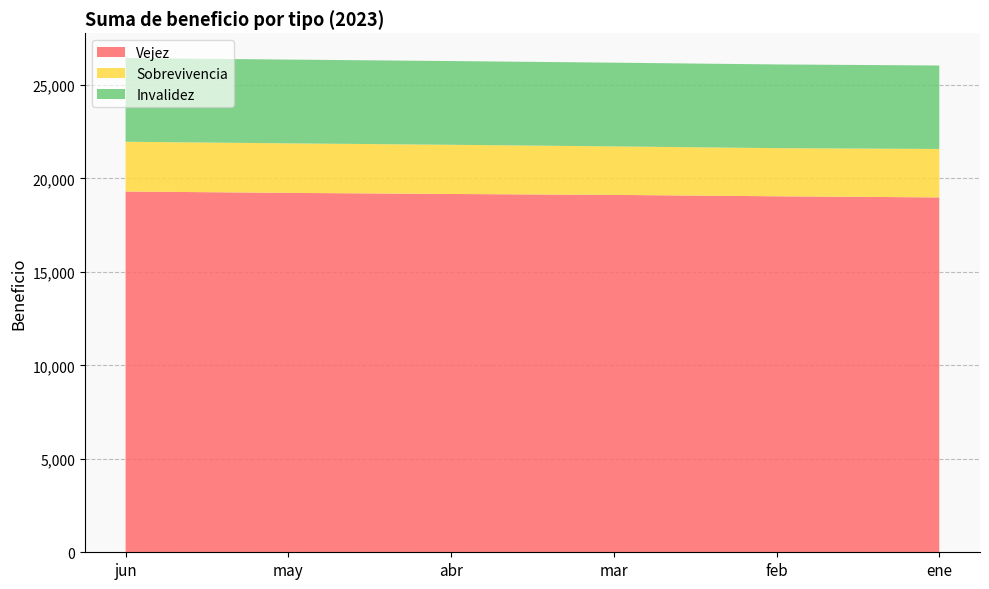

Reading right to left, list all the values displayed in this chart.

Vejez: 18985	19045	19119	19168	19228	19300
Sobrevivencia: 2592	2575	2595	2632	2650	2662
Invalidez: 4465	4479	4479	4480	4480	4481